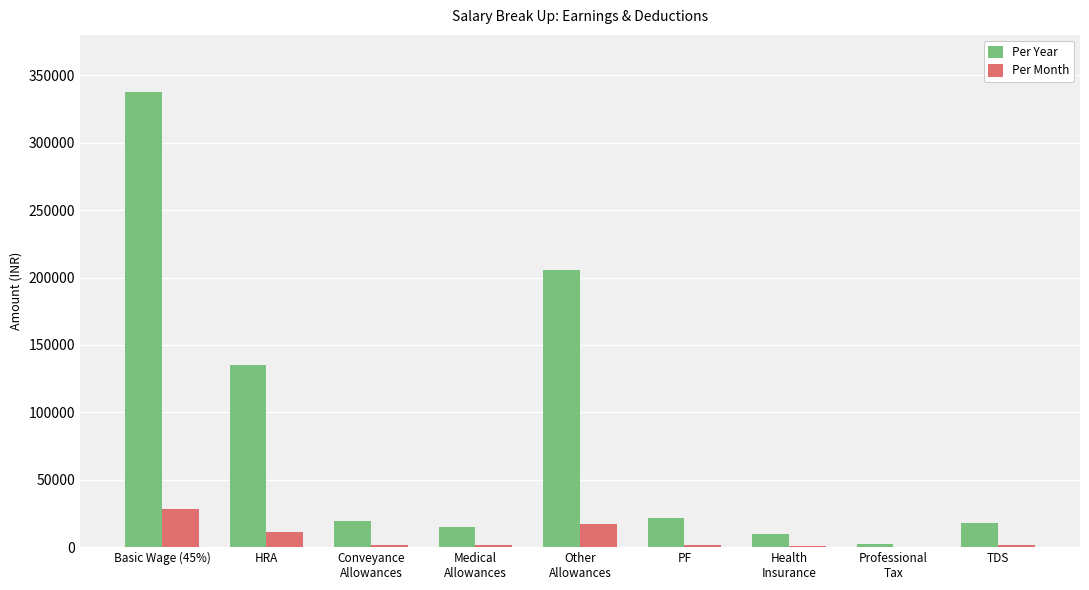

At which label does Per Year first exceed 19200?

Basic Wage (45%)